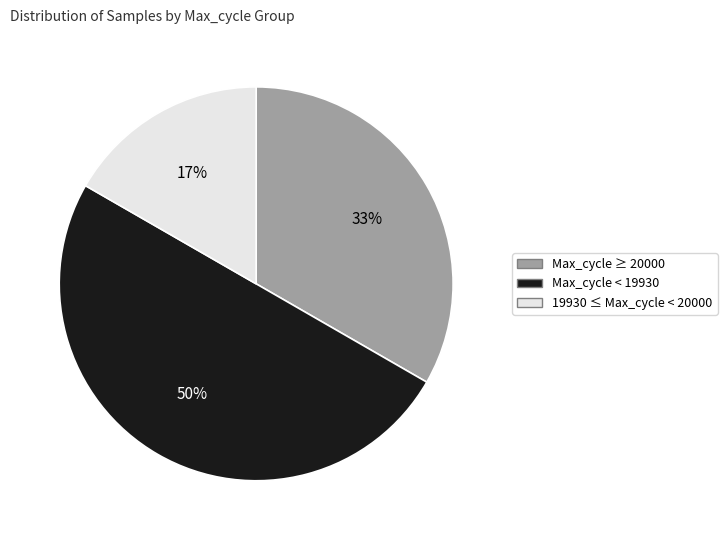

To the nearest percent, what is the difference between the largest and smallest slice percentages?

33%